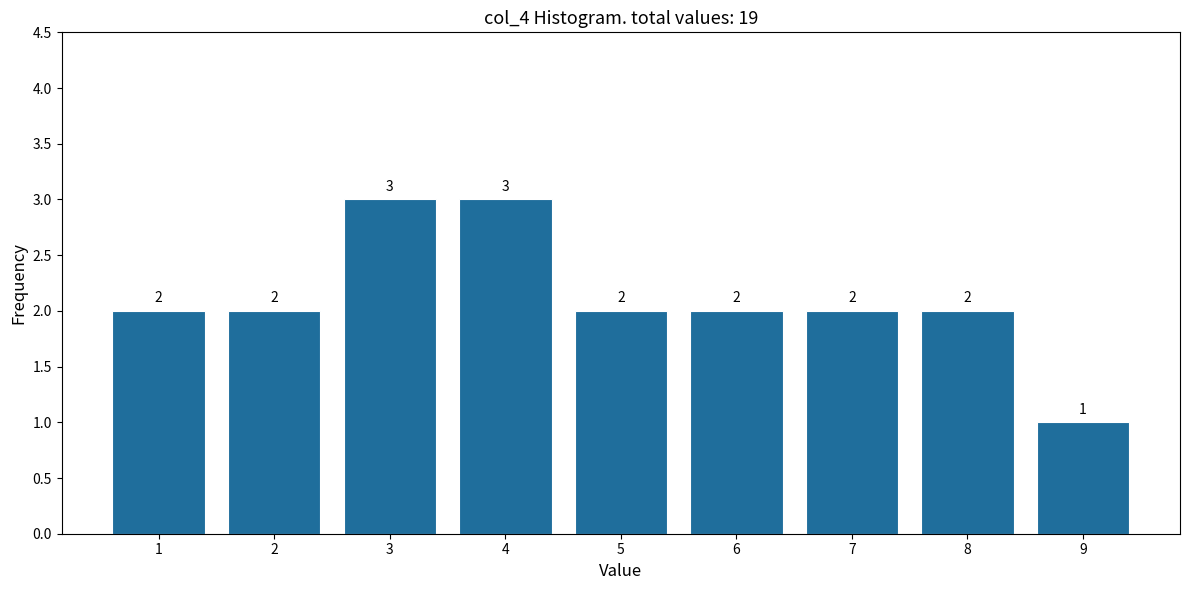

Reading left to right, what are all the values shown in this chart?

1=2	2=2	3=3	4=3	5=2	6=2	7=2	8=2	9=1